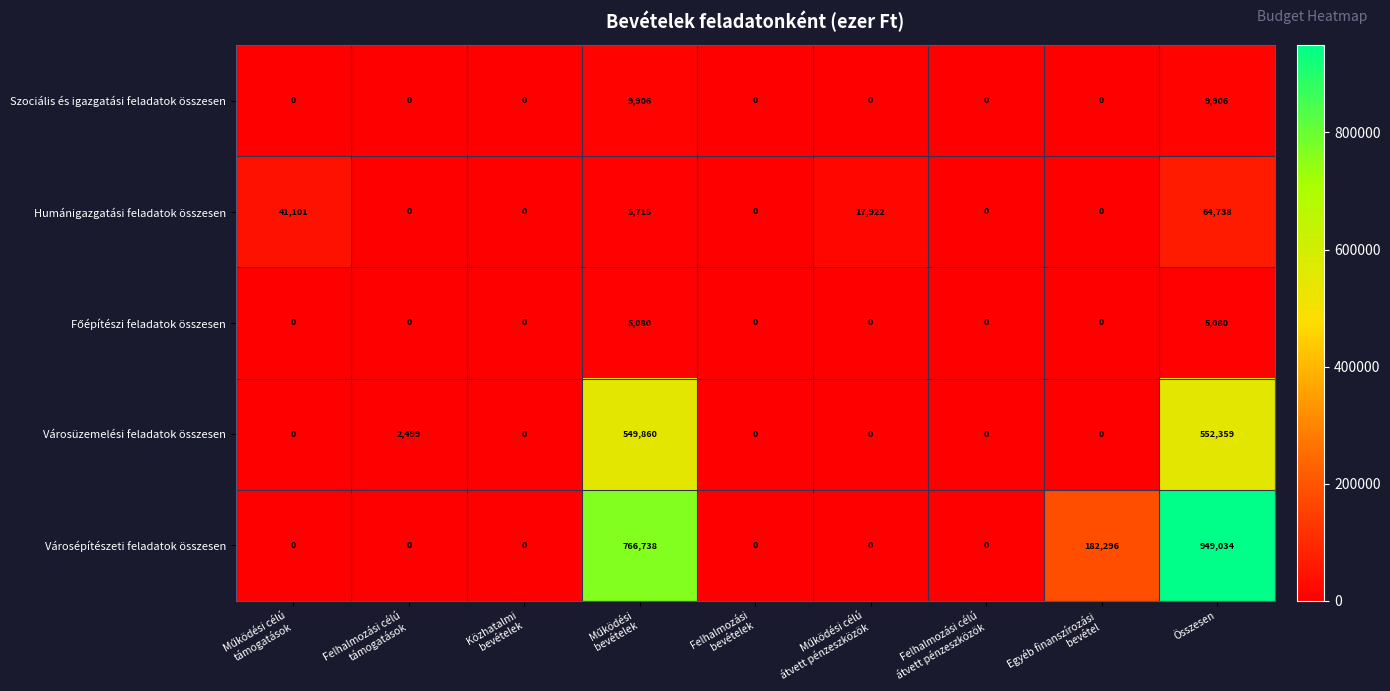

How many categories are shown in the chart?

9